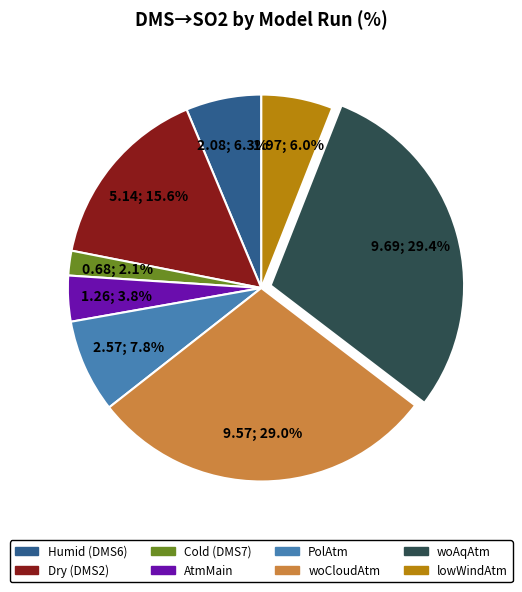

Does Dry (DMS2) represent more than half of the total?

No